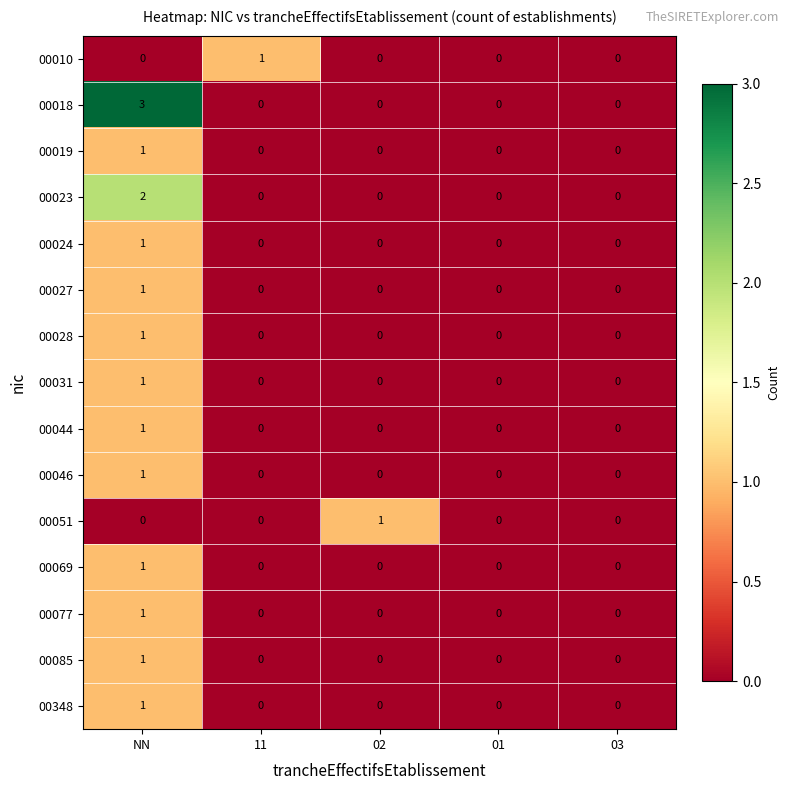

What is the total value across all series at NN?

16